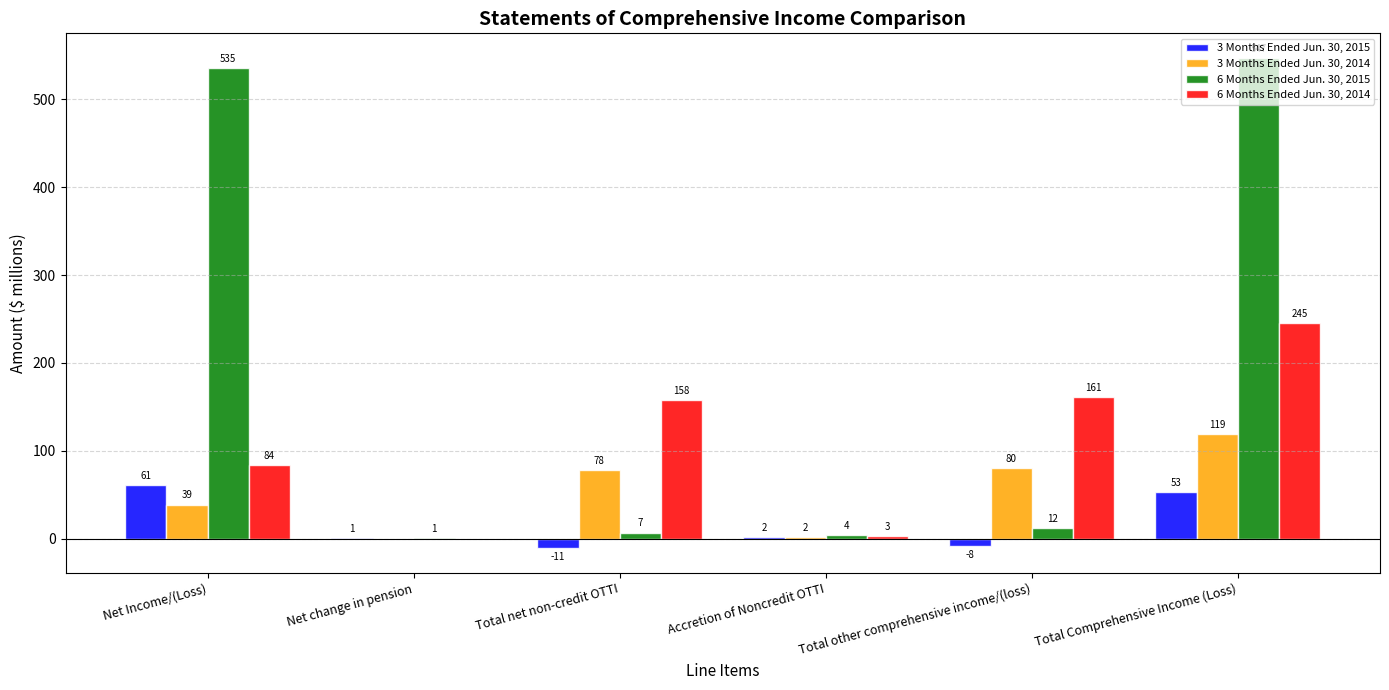

Reading right to left, list all the values displayed in this chart.

3 Months Ended Jun. 30, 2015: 53	-8	2	-11	1	61
3 Months Ended Jun. 30, 2014: 119	80	2	78	0	39
6 Months Ended Jun. 30, 2015: 547	12	4	7	1	535
6 Months Ended Jun. 30, 2014: 245	161	3	158	0	84